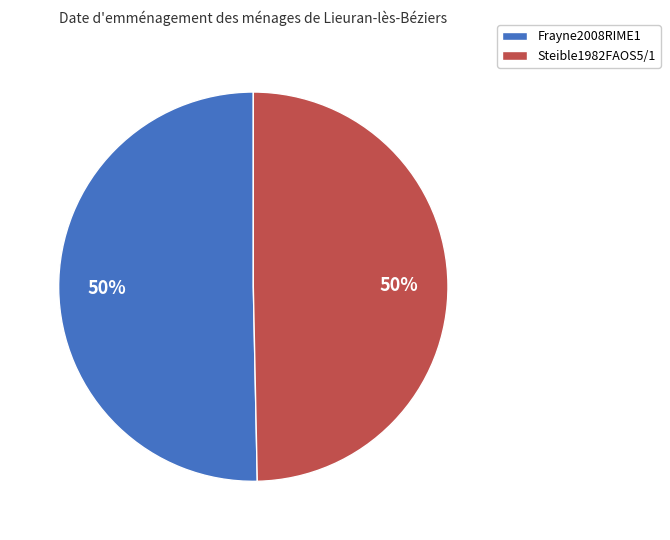

Approximately how many times larger is the value at Frayne2008RIME1 compared to Steible1982FAOS5/1?

1.0